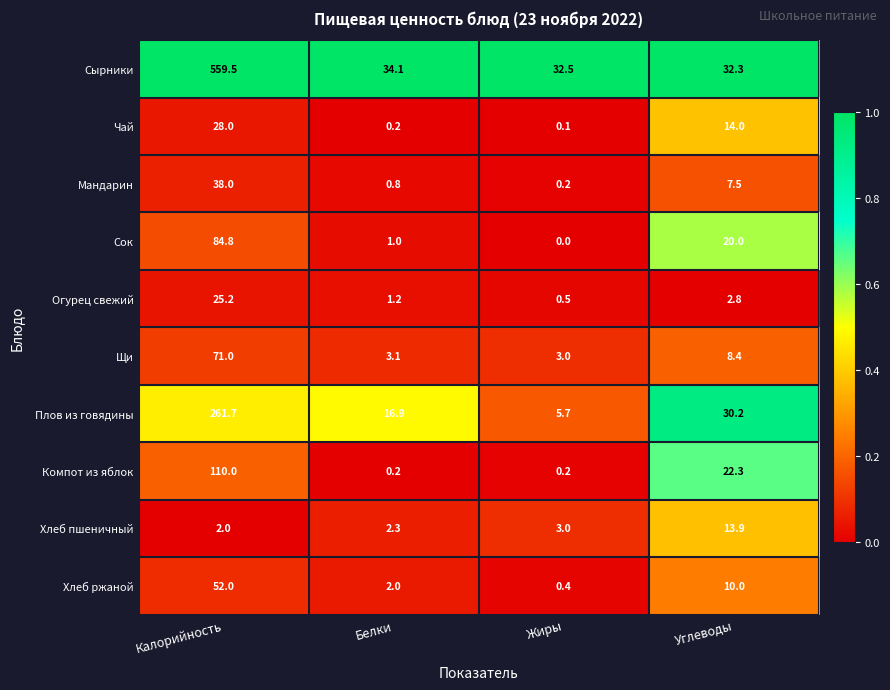

What is the sum of the Сырники values at Белки and Углеводы?

66.4